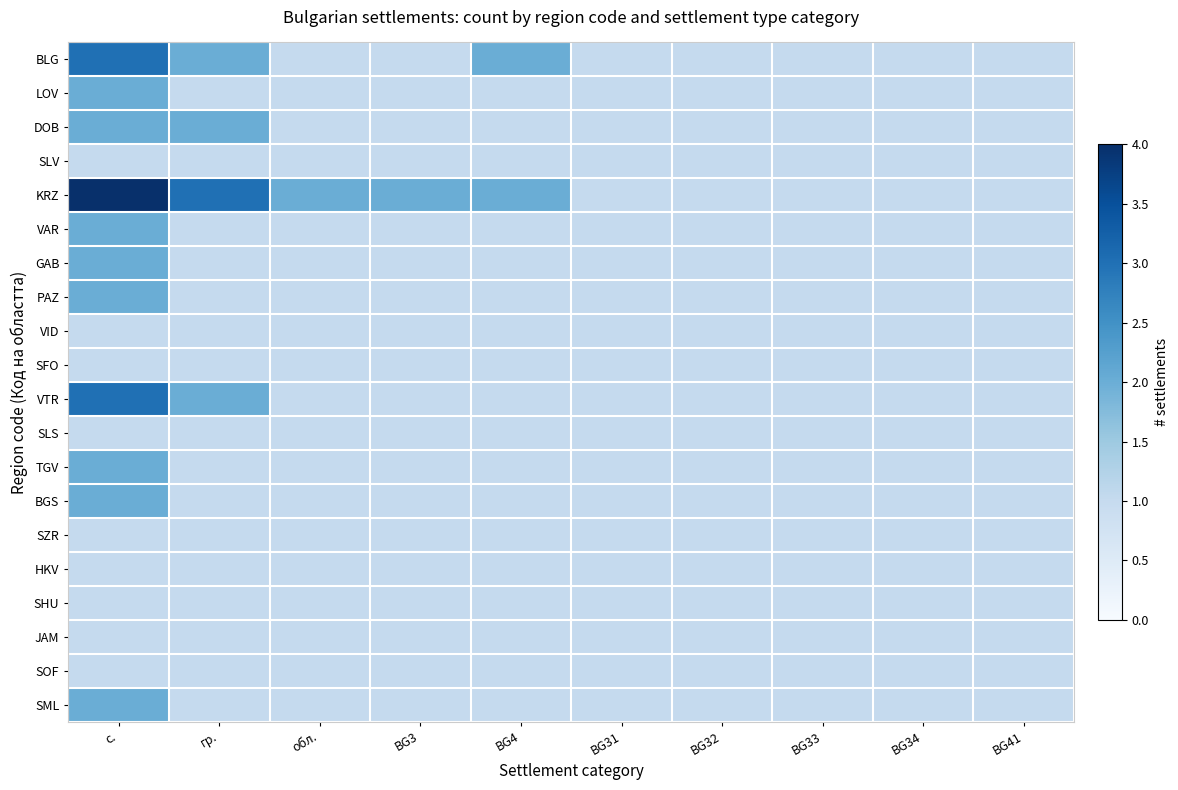

Which label corresponds to the largest value in the chart?

с.